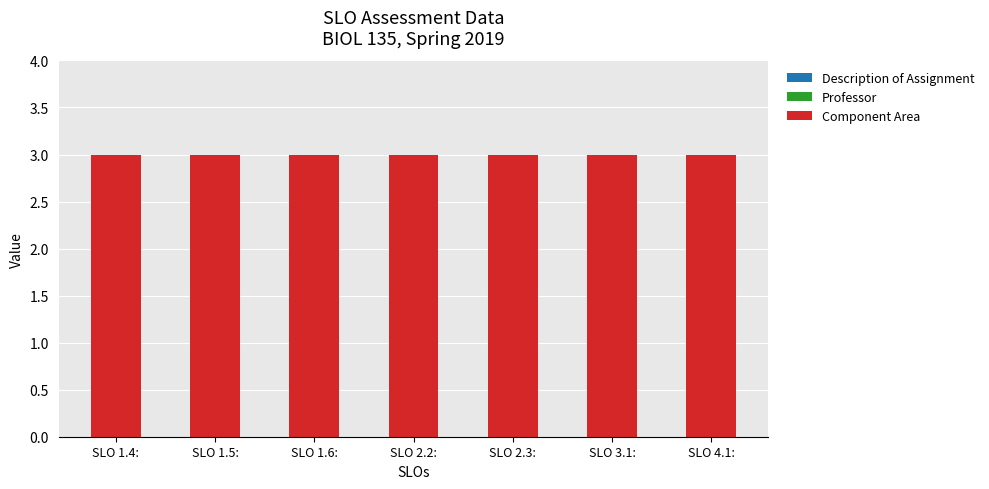

What are all the series names shown in the legend?

Description of Assignment, Professor, Component Area